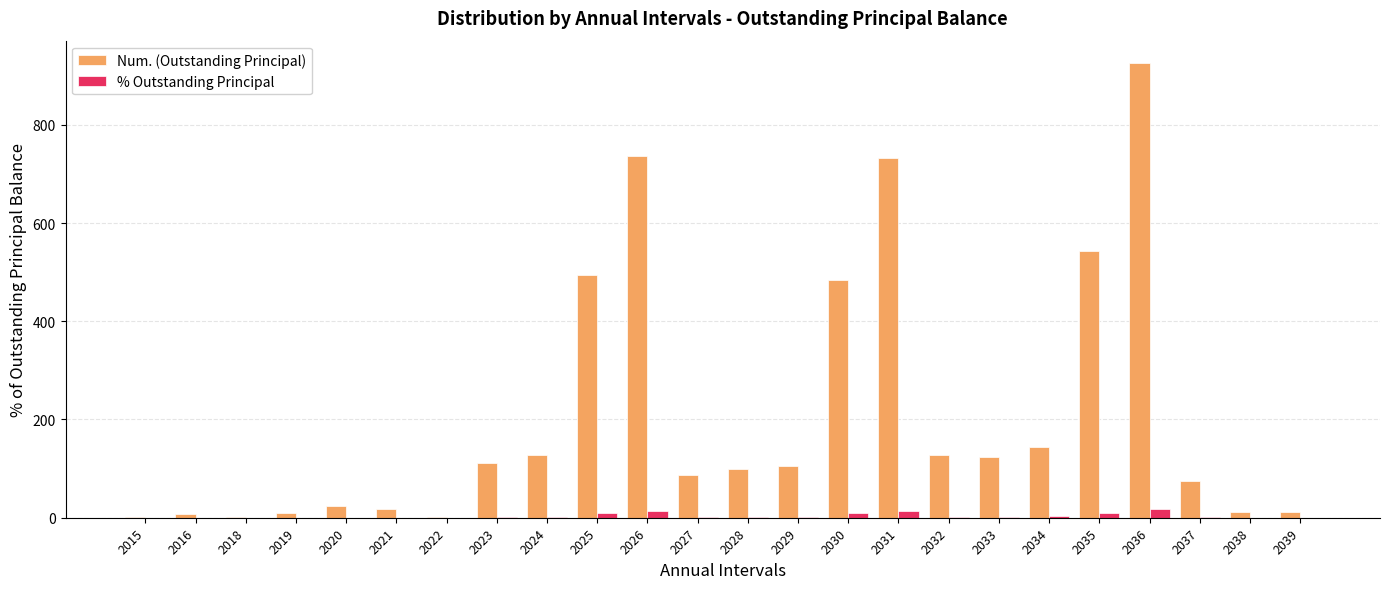

Which series changed the most between 2033 and 2039?

Num. (Outstanding Principal)